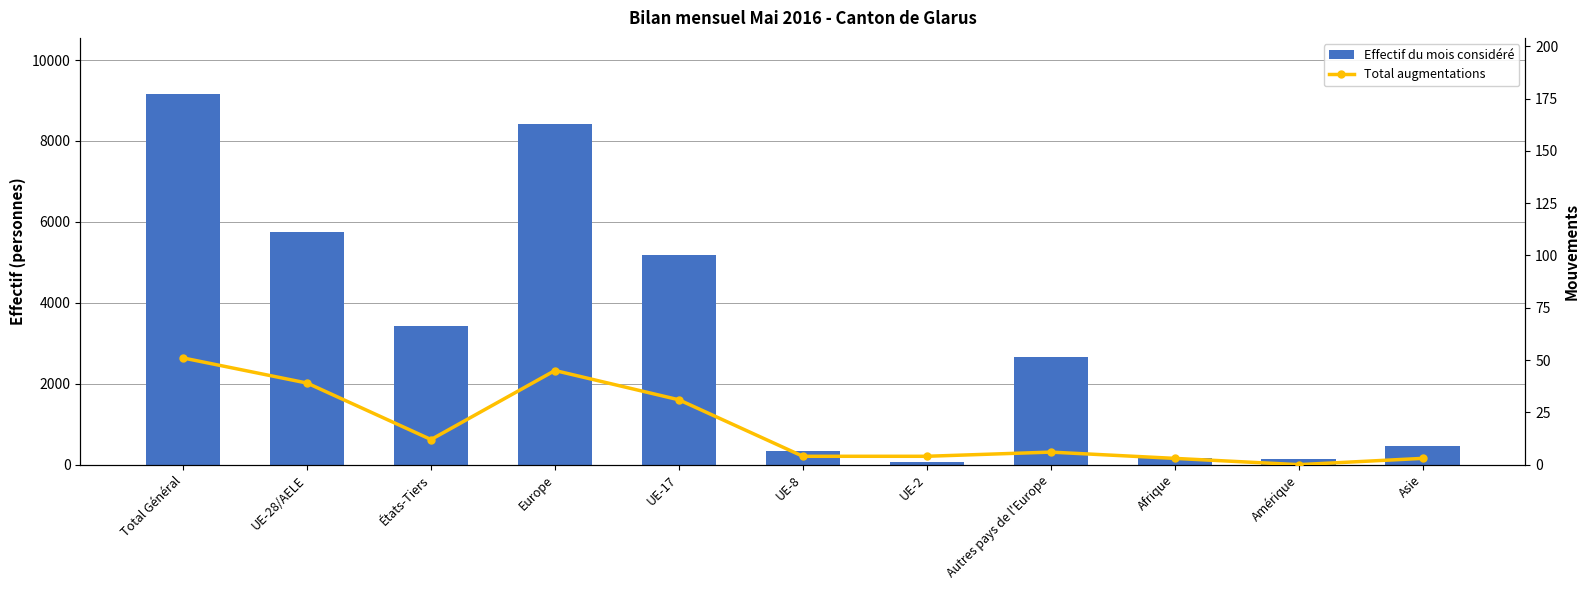

What is the difference between the highest and lowest values at États-Tiers?

3419